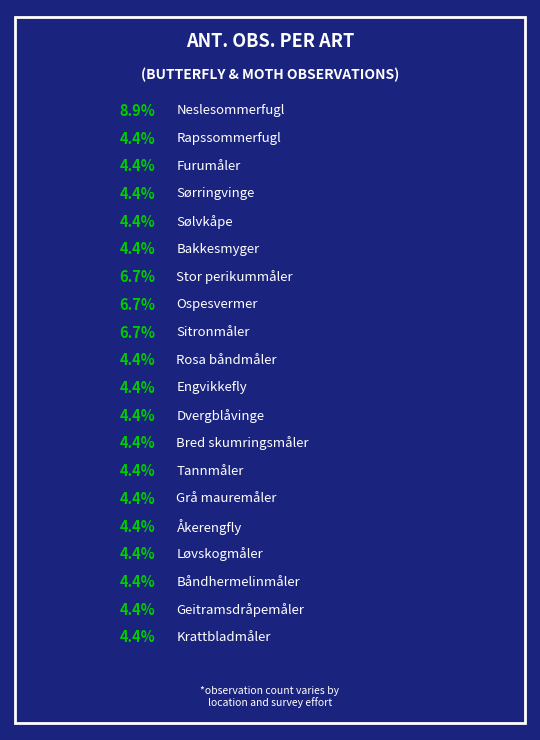

The Geitramsdråpemåler slice represents 4% of the pie. True or false?

True